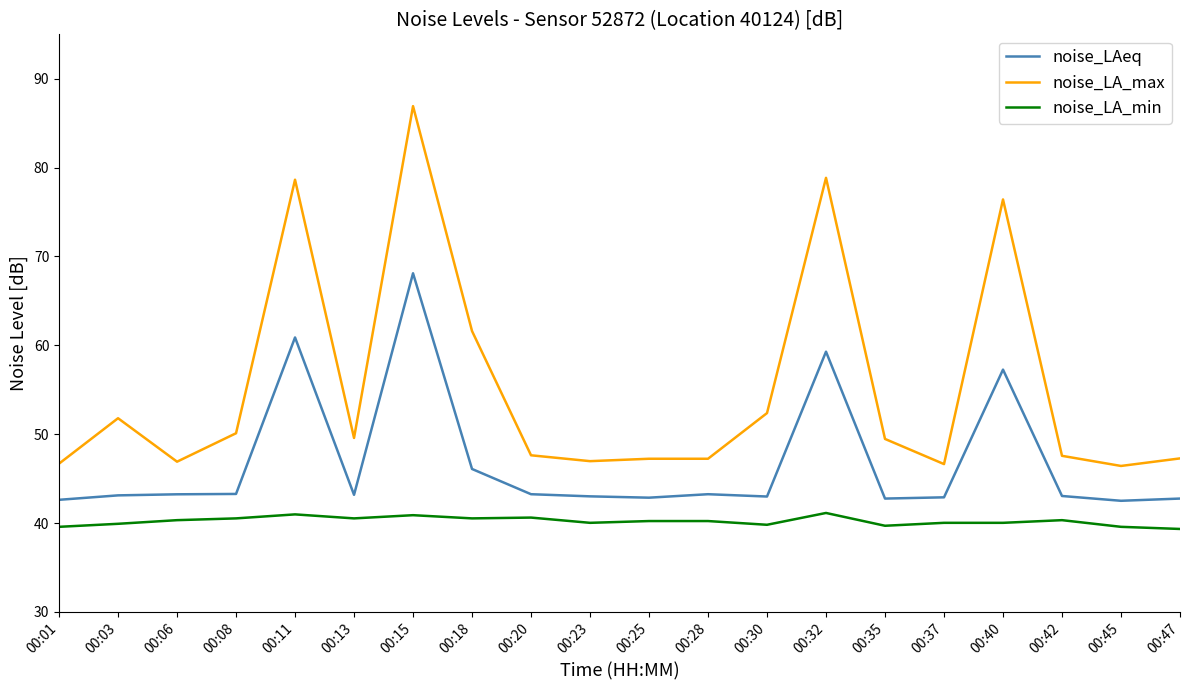

Rank the series at 00:47 from highest to lowest value.

noise_LA_max, noise_LAeq, noise_LA_min